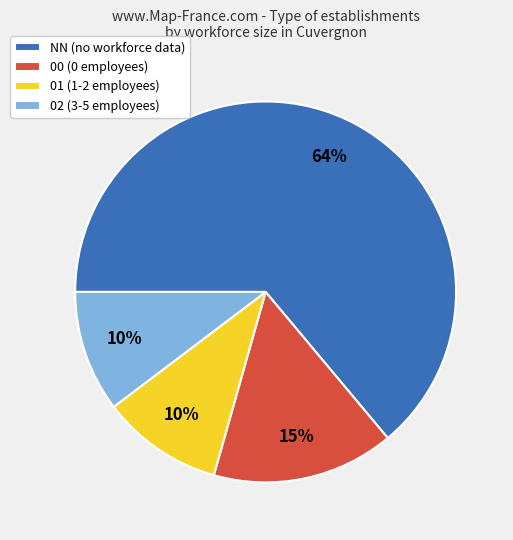

Which slice is the largest?

NN